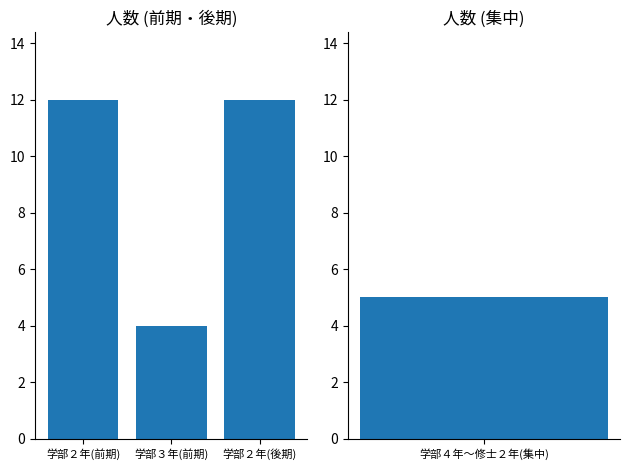

Rank the categories by value from lowest to highest.

学部３年(前期), 学部２年(前期), 学部２年(後期)